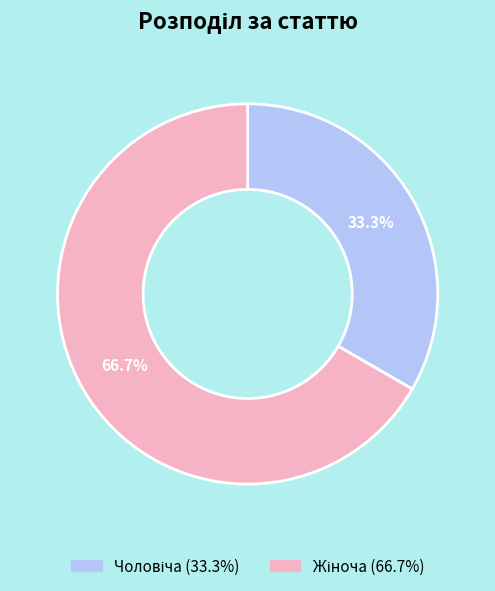

Is there a majority slice in this chart?

Yes